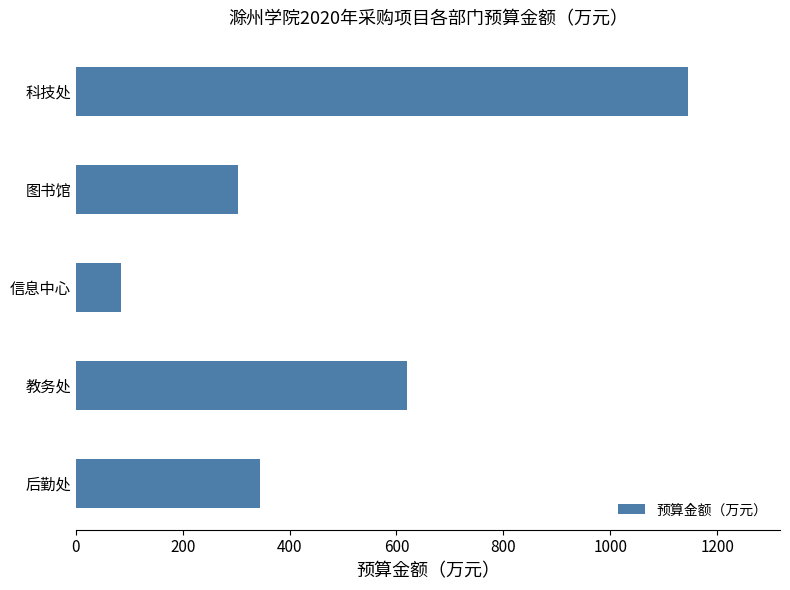

What is the difference between the maximum and minimum values?

1060.8